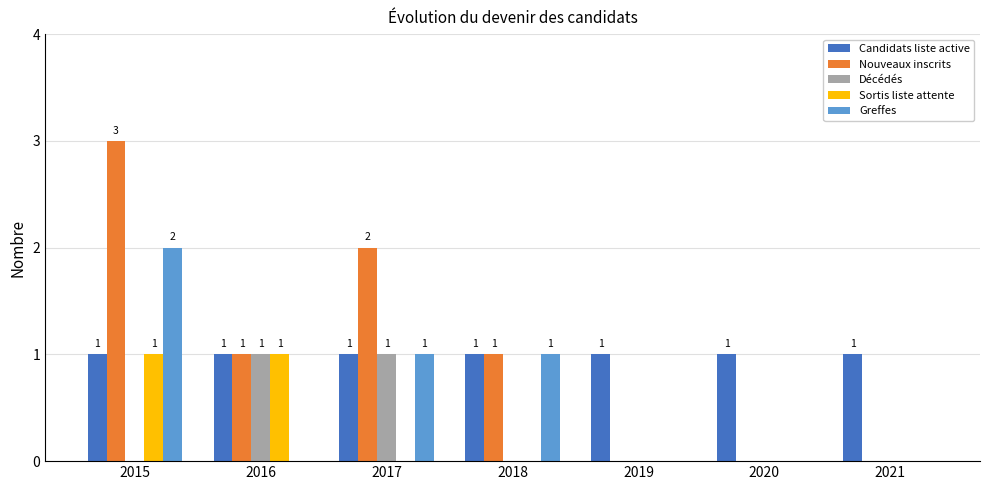

Reading left to right, extract all data points from this chart.

Candidats liste active: 2015=1	2016=1	2017=1	2018=1	2019=1	2020=1	2021=1
Nouveaux inscrits: 2015=3	2016=1	2017=2	2018=1	2019=0	2020=0	2021=0
Décédés: 2015=0	2016=1	2017=1	2018=0	2019=0	2020=0	2021=0
Sortis liste attente: 2015=1	2016=1	2017=0	2018=0	2019=0	2020=0	2021=0
Greffes: 2015=2	2016=0	2017=1	2018=1	2019=0	2020=0	2021=0